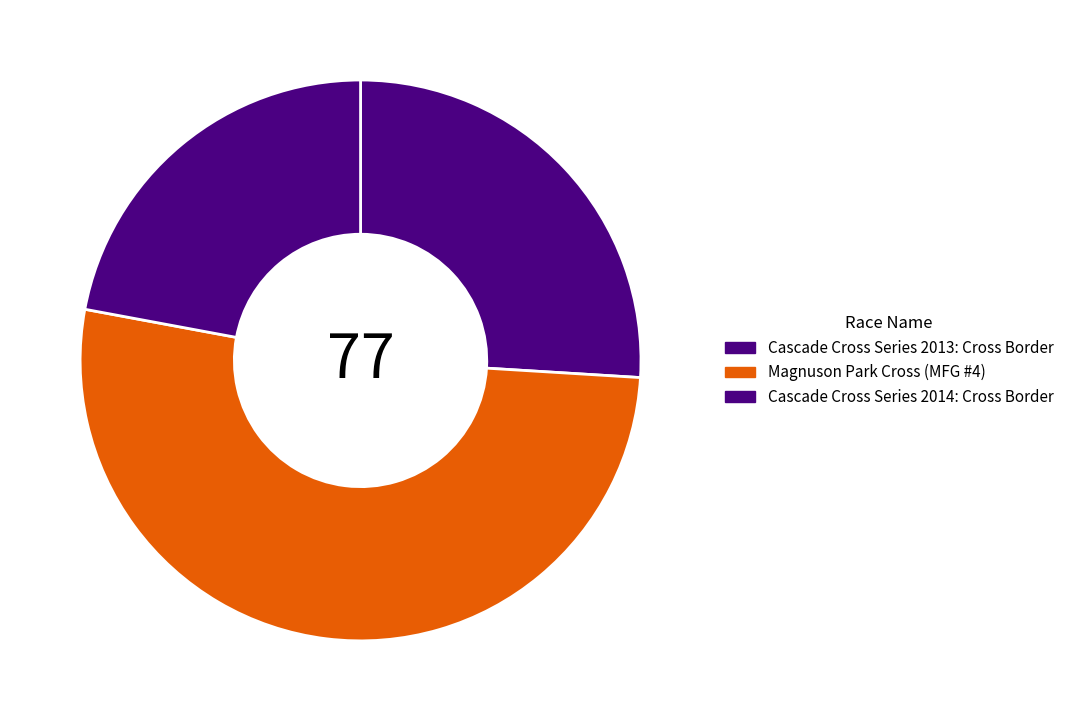

How many segments does this pie chart have?

3